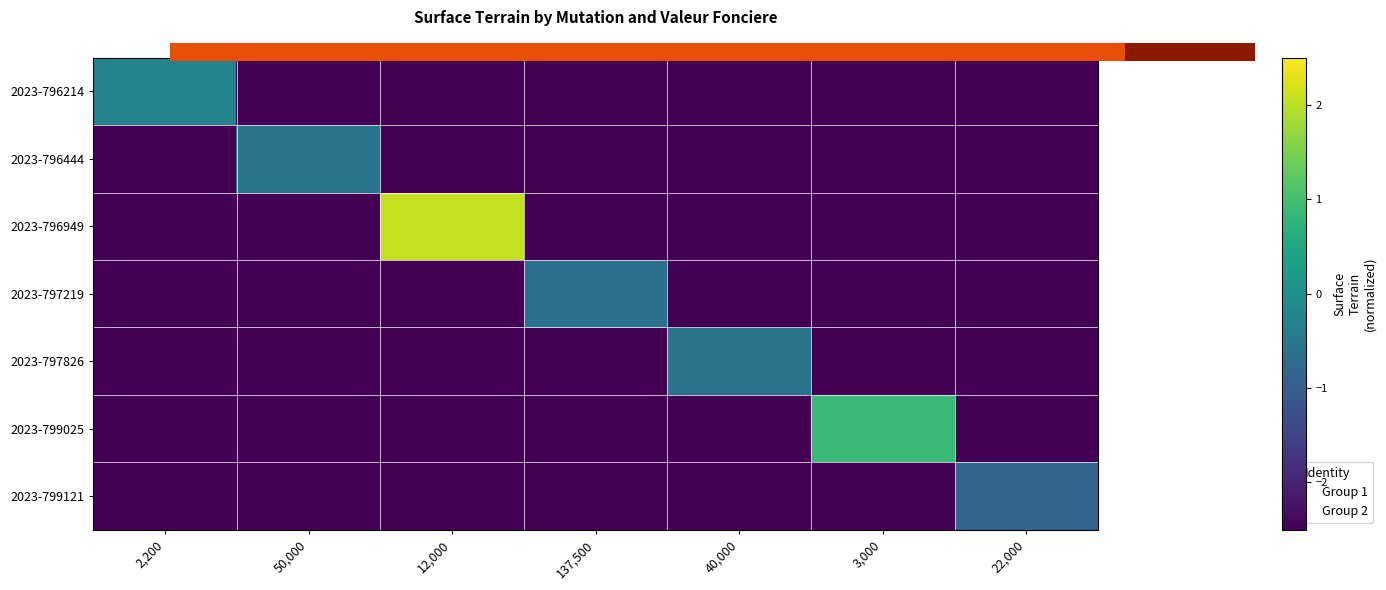

Which category has the highest value across all series?

12,000